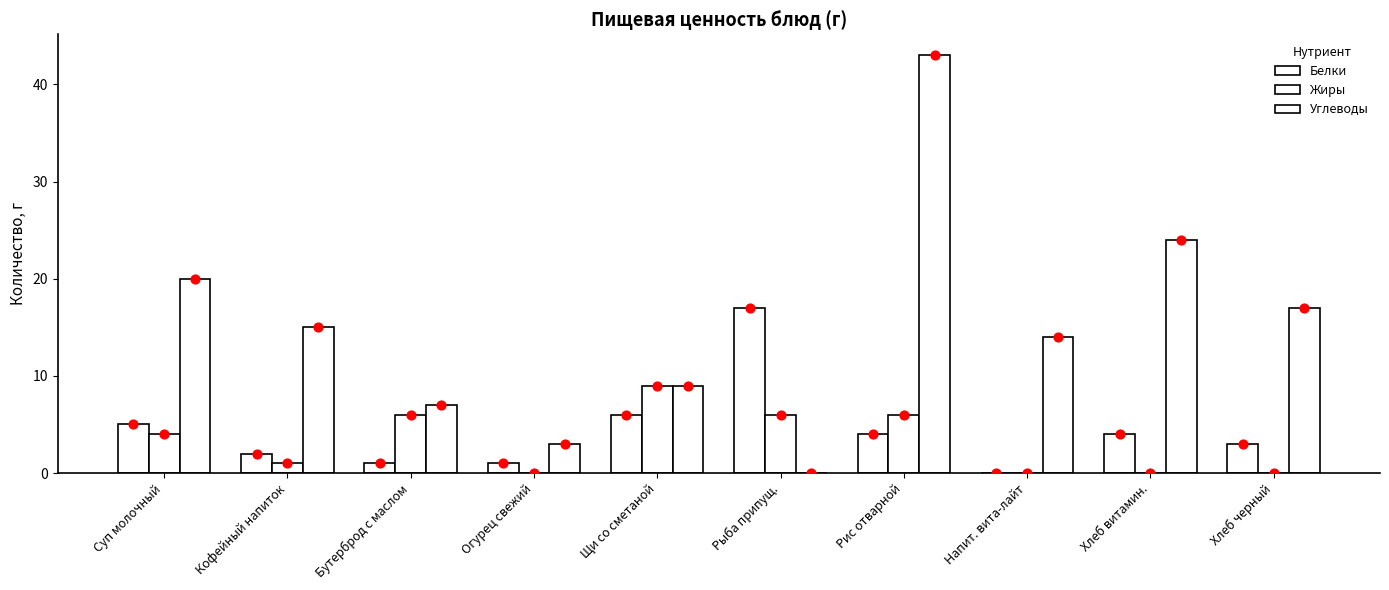

At which category is the sum across all series the highest?

Рис отварной